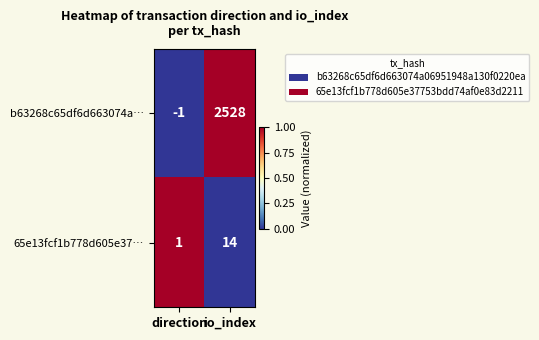

How many categories are shown in the chart?

2